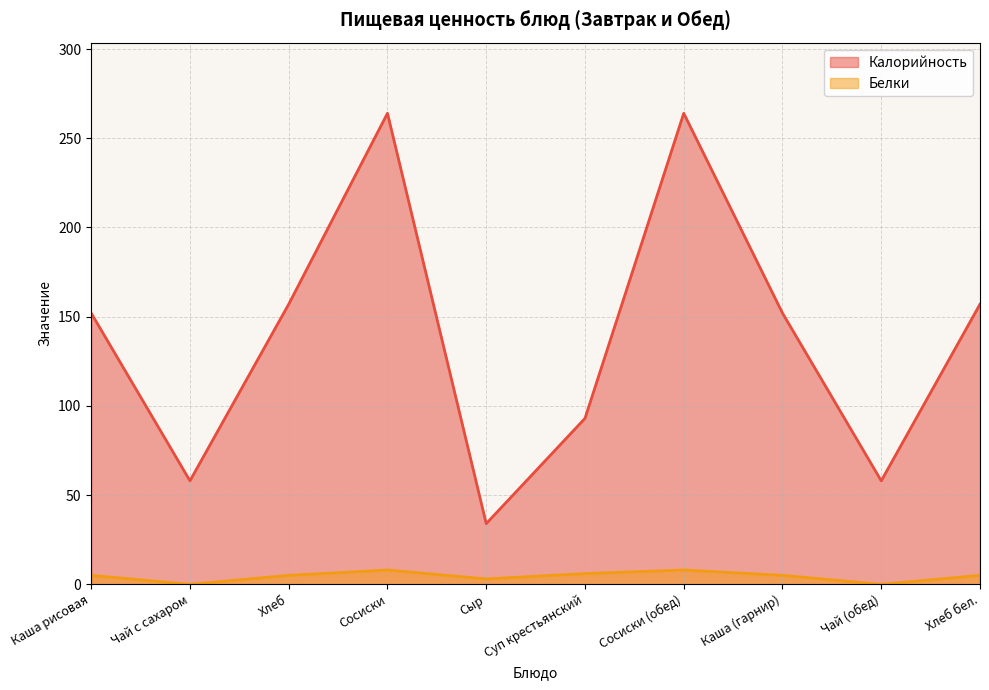

What is the difference between the highest and lowest values at Каша (гарнир)?

147